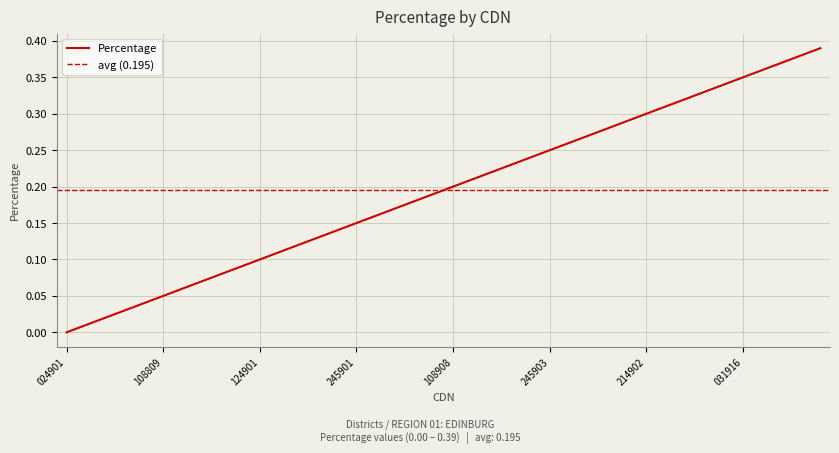

How many data points are above 0?

39